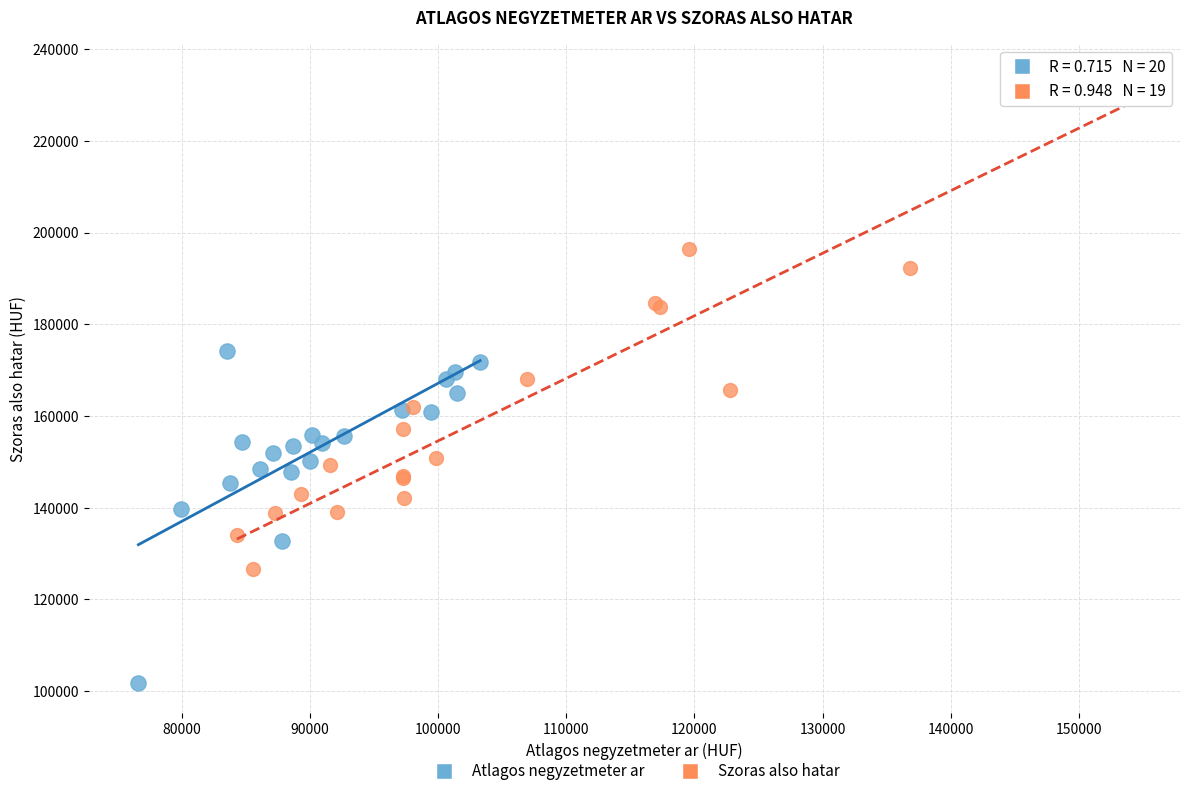

Which series has the widest spread of Y values?

Szoras also hatar